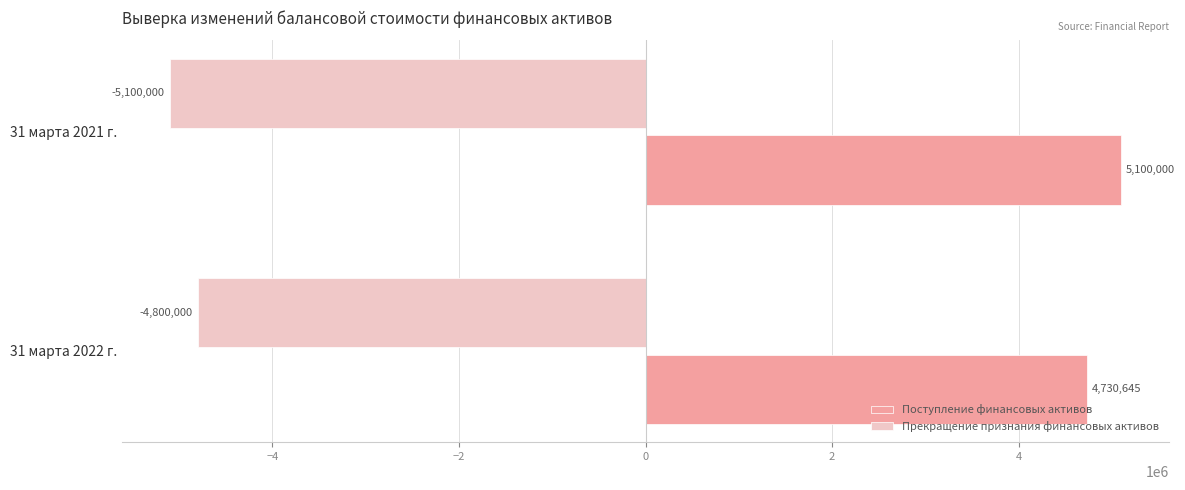

What are all the series names shown in the legend?

Поступление финансовых активов, Прекращение признания финансовых активов